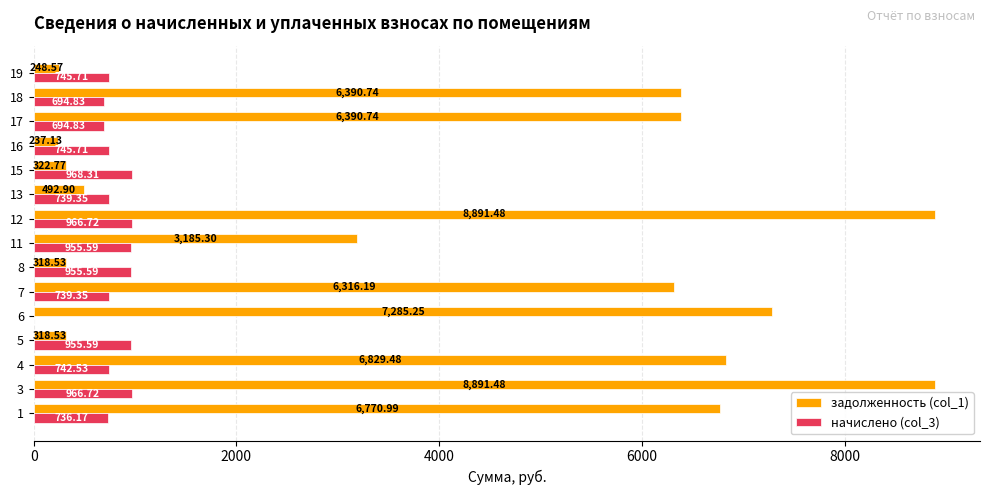

What are all the series names shown in the legend?

задолженность (col_1), начислено (col_3)